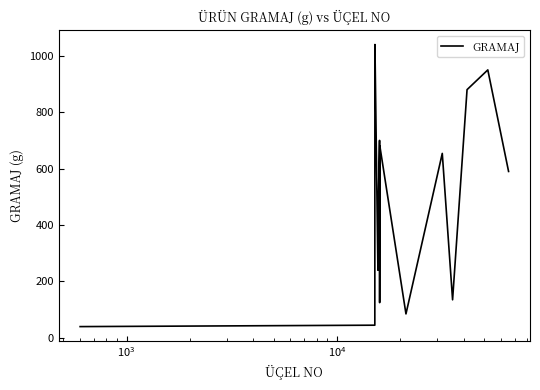

What is the difference between the maximum and minimum values?

1000